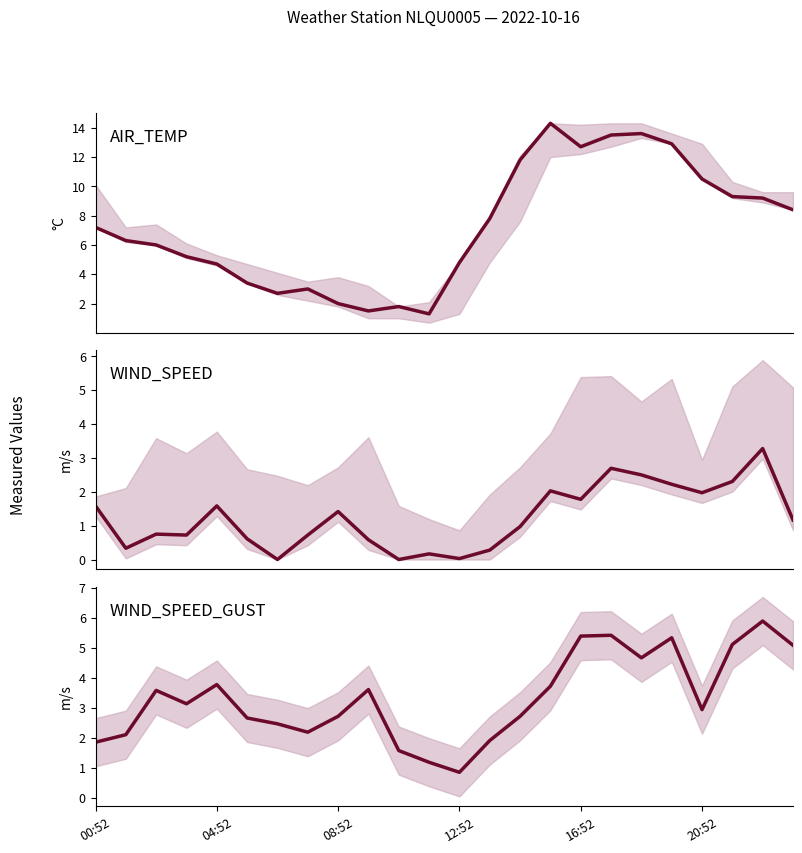

What is the difference between the highest and lowest values at 17?

10.8